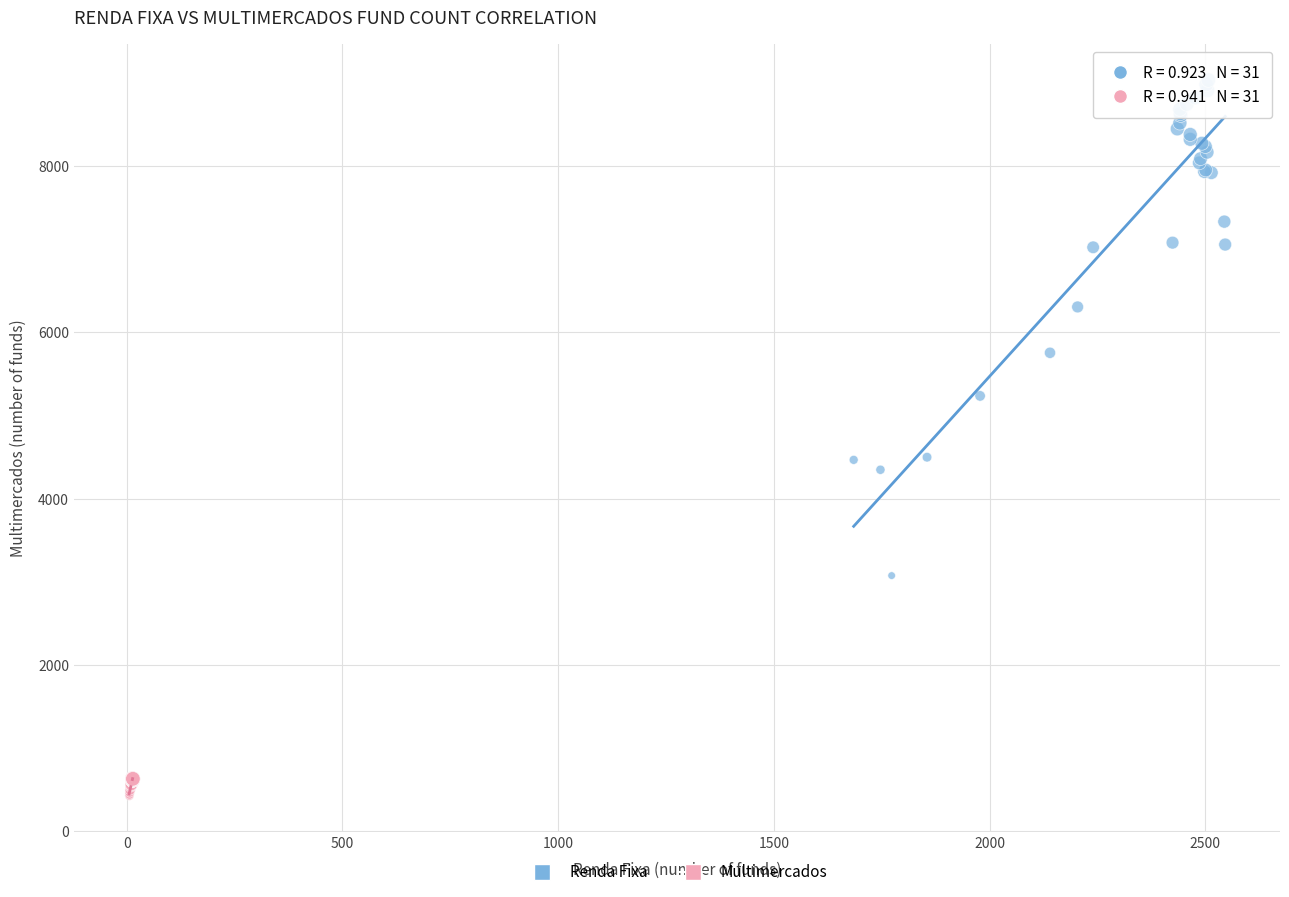

Which series has the widest spread of Y values?

Renda Fixa